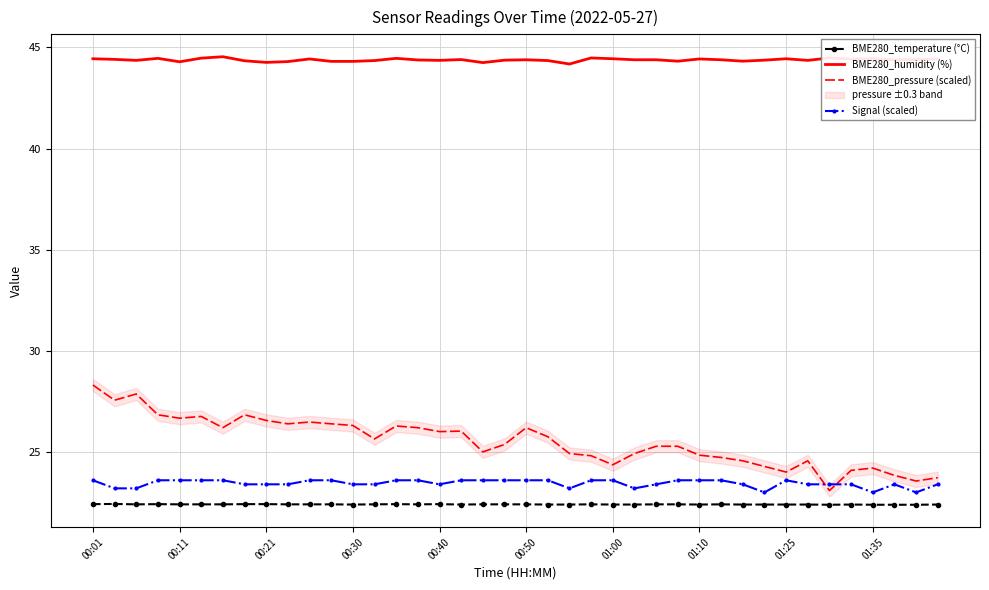

Is it true that Signal (scaled) equals 23.4 at 00:21?

True